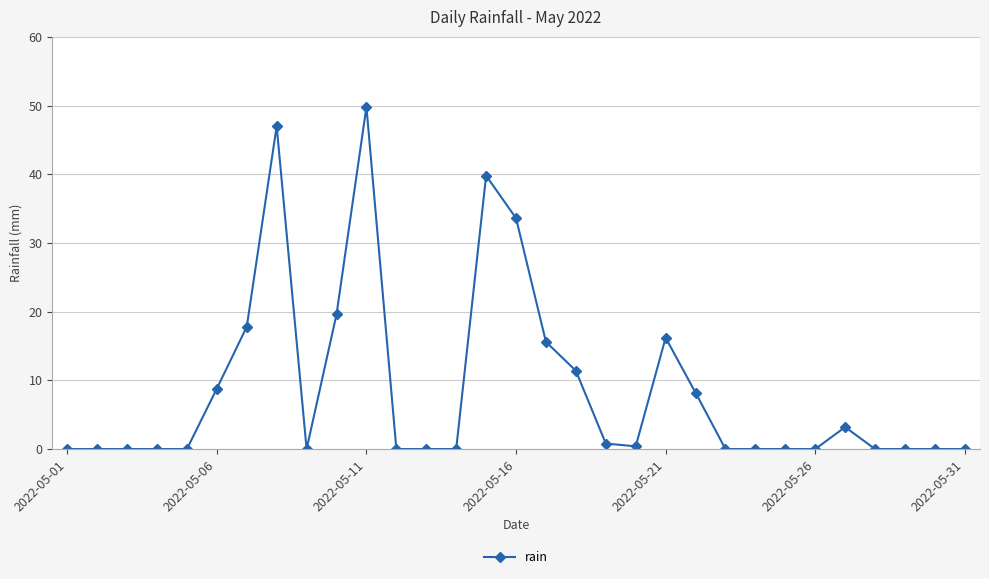

What is the difference between the maximum and second lowest values?

49.8